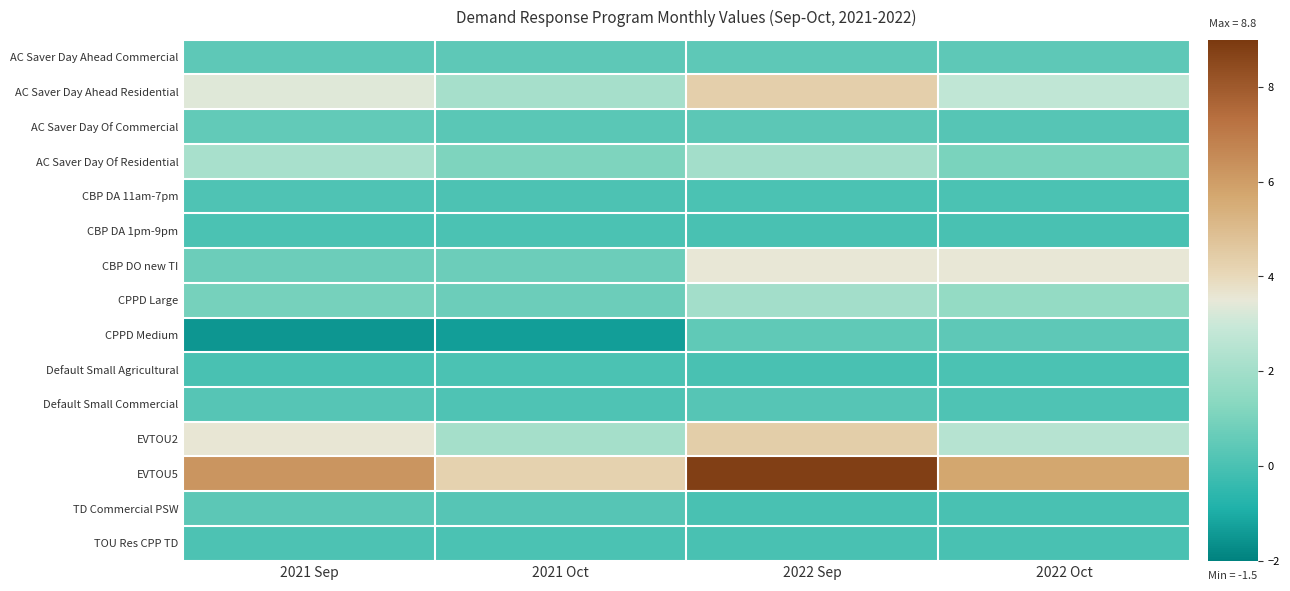

Reading right to left, transcribe all the data shown in this chart.

AC Saver Day Ahead Commercial: 2022 Oct=0.4	2022 Sep=0.4	2021 Oct=0.4	2021 Sep=0.4
AC Saver Day Ahead Residential: 2022 Oct=2.7	2022 Sep=4.3	2021 Oct=2.1	2021 Sep=3.3
AC Saver Day Of Commercial: 2022 Oct=0.2	2022 Sep=0.4	2021 Oct=0.3	2021 Sep=0.5
AC Saver Day Of Residential: 2022 Oct=1.0	2022 Sep=2.0	2021 Oct=1.1	2021 Sep=2.2
CBP DA 11am-7pm: 2022 Oct=0.0	2022 Sep=0.0	2021 Oct=0.1	2021 Sep=0.1
CBP DA 1pm-9pm: 2022 Oct=0.0	2022 Sep=0.0	2021 Oct=0.0	2021 Sep=0.0
CBP DO new TI: 2022 Oct=3.5	2022 Sep=3.5	2021 Oct=0.7	2021 Sep=0.7
CPPD Large: 2022 Oct=1.6	2022 Sep=2.0	2021 Oct=0.7	2021 Sep=0.9
CPPD Medium: 2022 Oct=0.4	2022 Sep=0.5	2021 Oct=-1.3	2021 Sep=-1.5
Default Small Agricultural: 2022 Oct=0.0	2022 Sep=-0.0	2021 Oct=0.0	2021 Sep=-0.0
Default Small Commercial: 2022 Oct=0.1	2022 Sep=0.3	2021 Oct=0.1	2021 Sep=0.3
EVTOU2: 2022 Oct=2.5	2022 Sep=4.4	2021 Oct=2.0	2021 Sep=3.6
EVTOU5: 2022 Oct=5.7	2022 Sep=8.8	2021 Oct=4.3	2021 Sep=6.2
TD Commercial PSW: 2022 Oct=0.0	2022 Sep=0.0	2021 Oct=0.3	2021 Sep=0.4
TOU Res CPP TD: 2022 Oct=0.0	2022 Sep=0.0	2021 Oct=0.1	2021 Sep=0.1